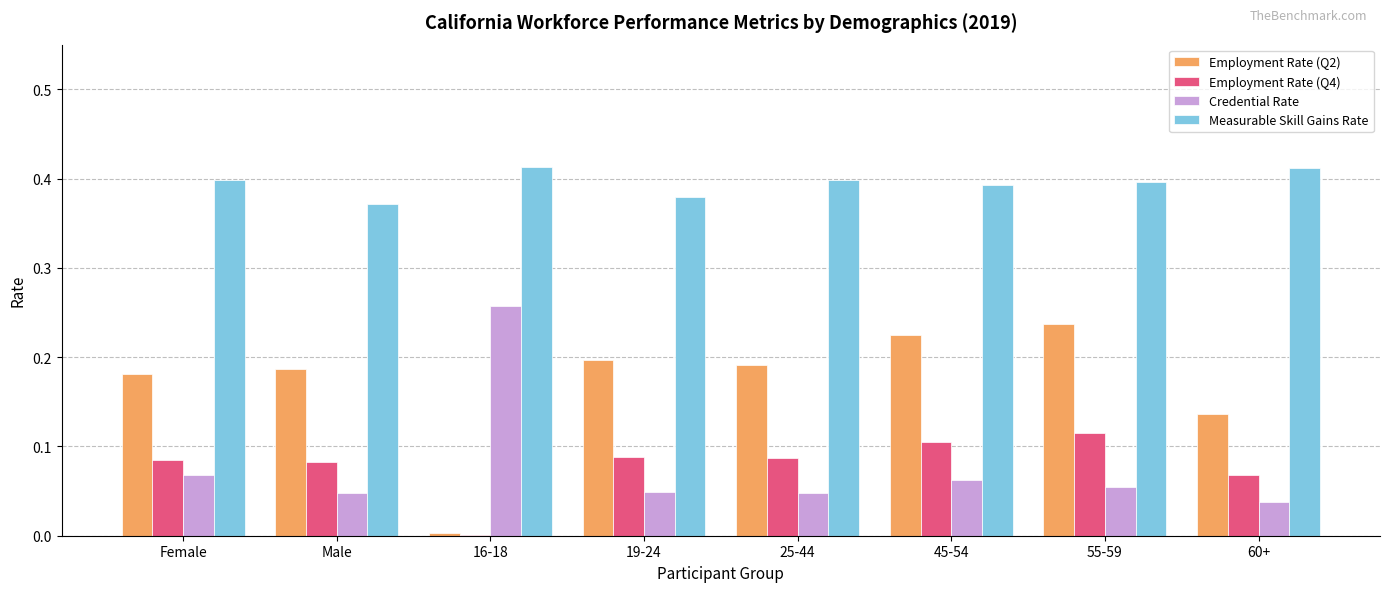

What is the sum of all Employment Rate (Q4) values?

0.6